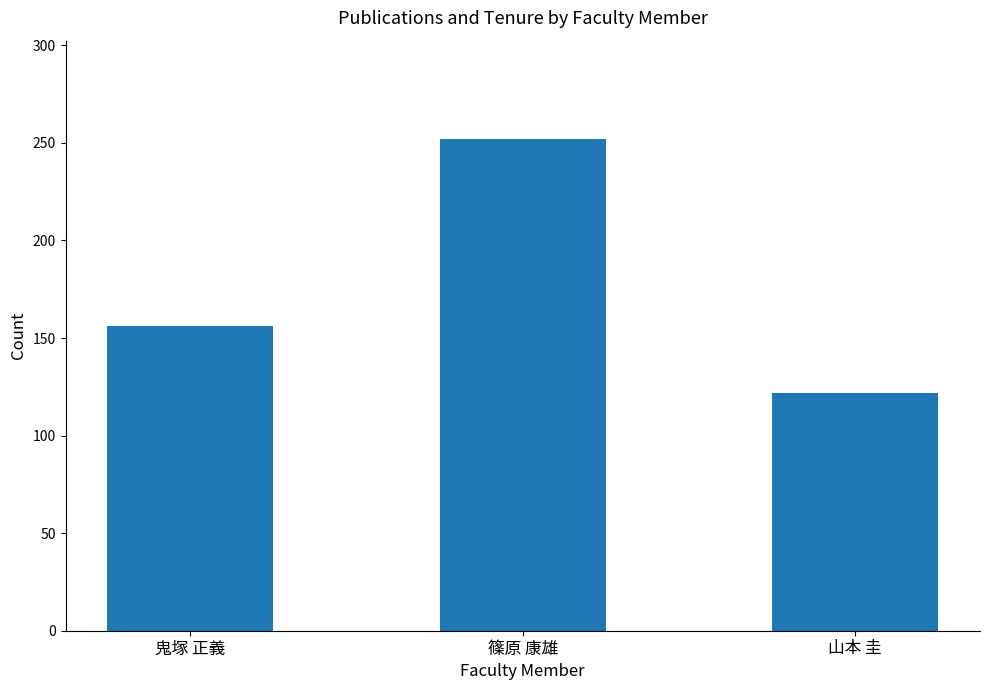

What is the sum of the values at 山本 圭 and 鬼塚 正義?

278